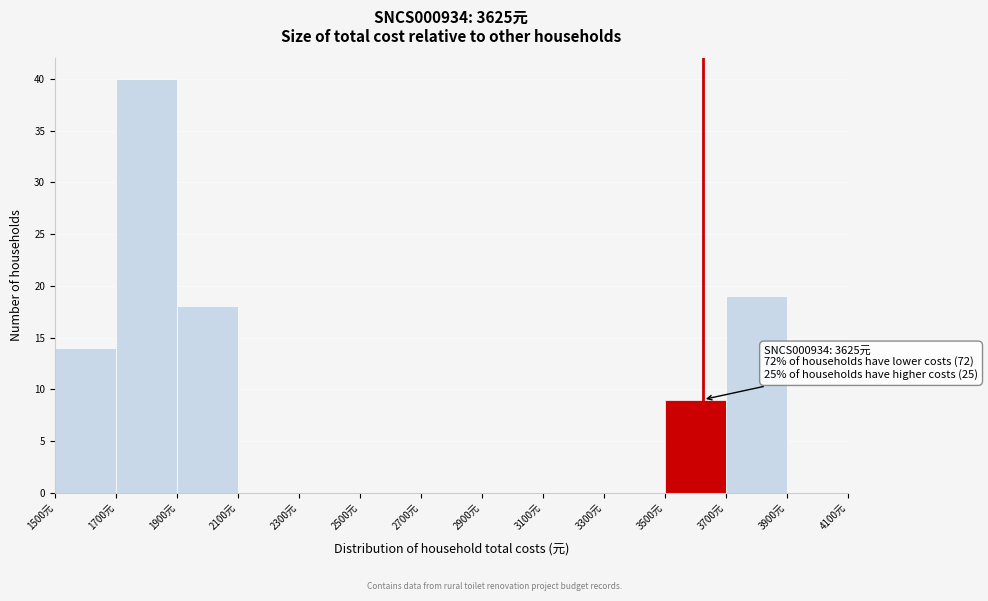

Which range on the x-axis has the tallest bar?

1700 to 1900